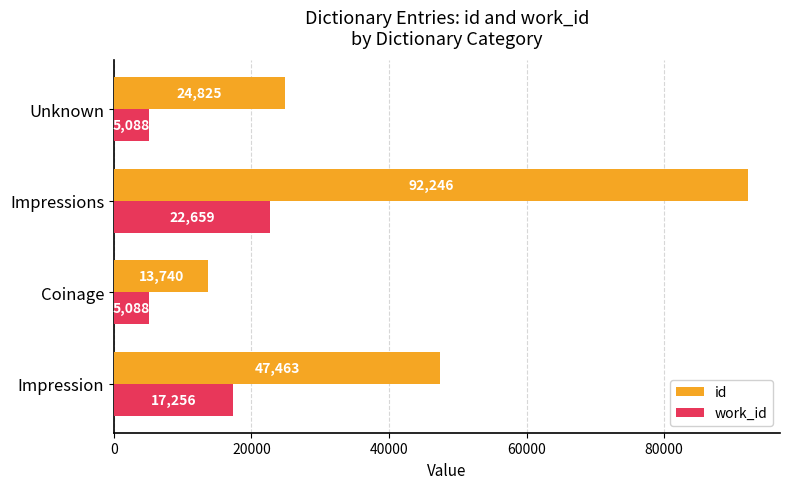

Count the work_id values in the range 5088 to 22659.

4